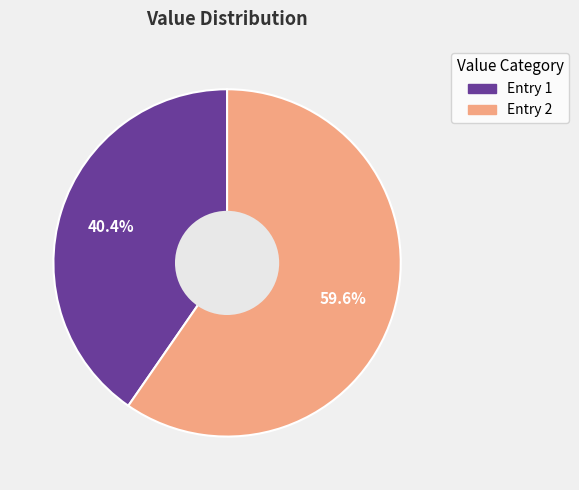

To the nearest percent, what is the difference between the largest and smallest slice percentages?

19%